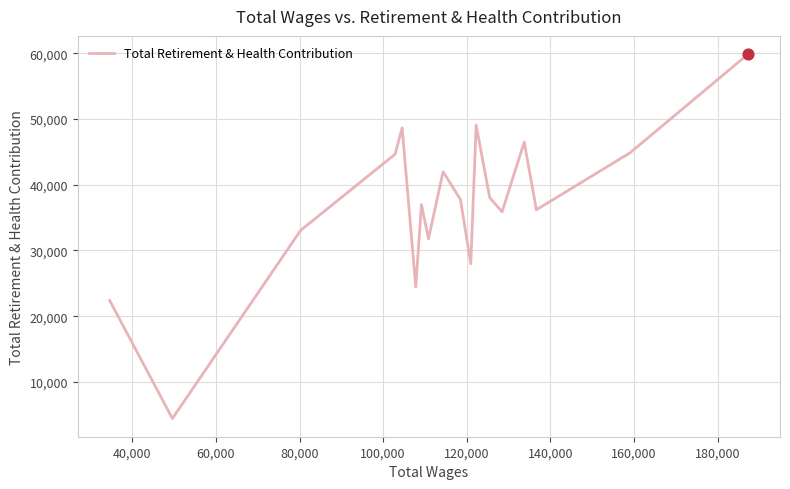

What is the greatest value displayed?

59858